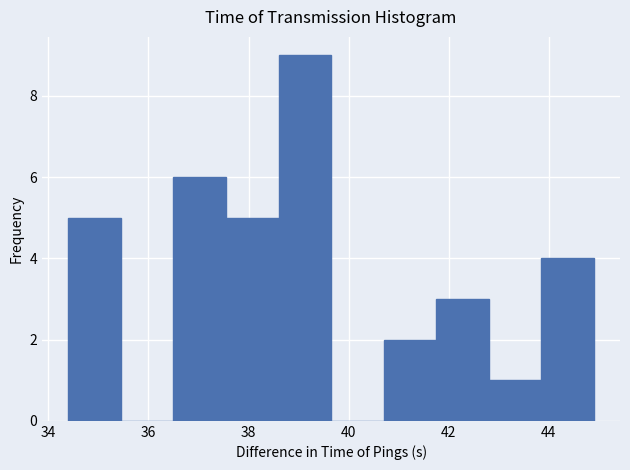

Reading left to right, list every bar in this chart as the range it spans on the x-axis followed by its height. Neither the bar edges nor the heights are printed on the chart, so give them approximately, as read against the axes.

34.40 to 35.45: 5
35.45 to 36.50: 0
36.50 to 37.55: 6
37.55 to 38.60: 5
38.60 to 39.65: 9
39.65 to 40.70: 0
40.70 to 41.75: 2
41.75 to 42.80: 3
42.80 to 43.85: 1
43.85 to 44.90: 4